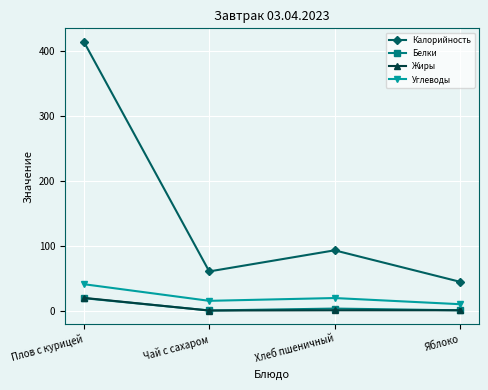

At how many categories does at least one series exceed 116?

1